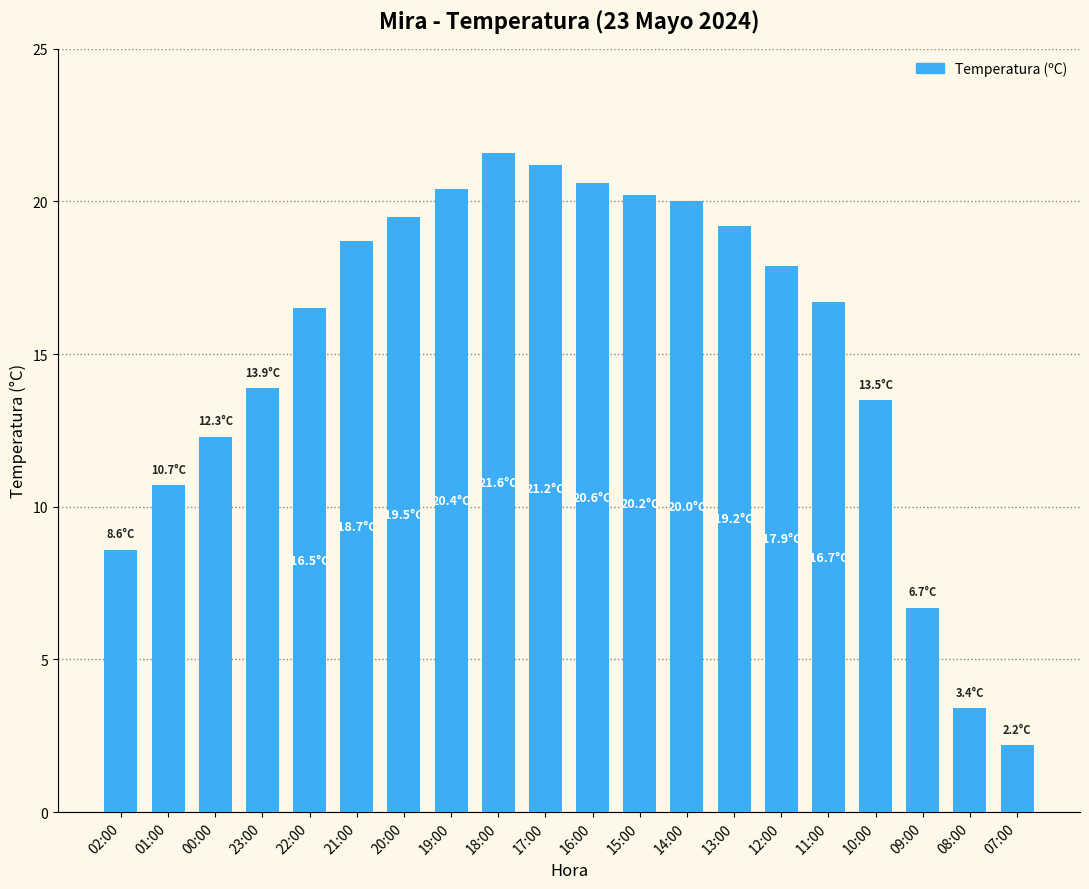

Reading left to right, list all the values displayed in this chart.

02:00=8.6	01:00=10.7	00:00=12.3	23:00=13.9	22:00=16.5	21:00=18.7	20:00=19.5	19:00=20.4	18:00=21.6	17:00=21.2	16:00=20.6	15:00=20.2	14:00=20.0	13:00=19.2	12:00=17.9	11:00=16.7	10:00=13.5	09:00=6.7	08:00=3.4	07:00=2.2